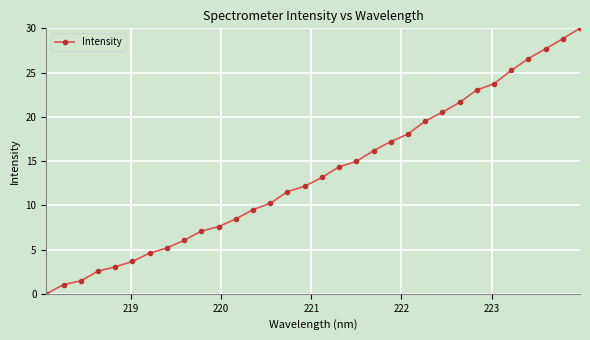

What is the maximum value shown in the chart?

30.0